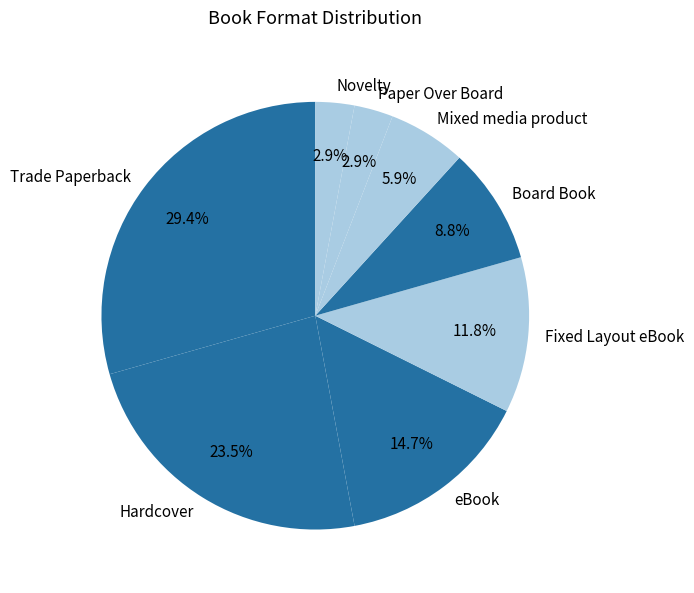

What portion of the pie excludes Novelty?

97.1%